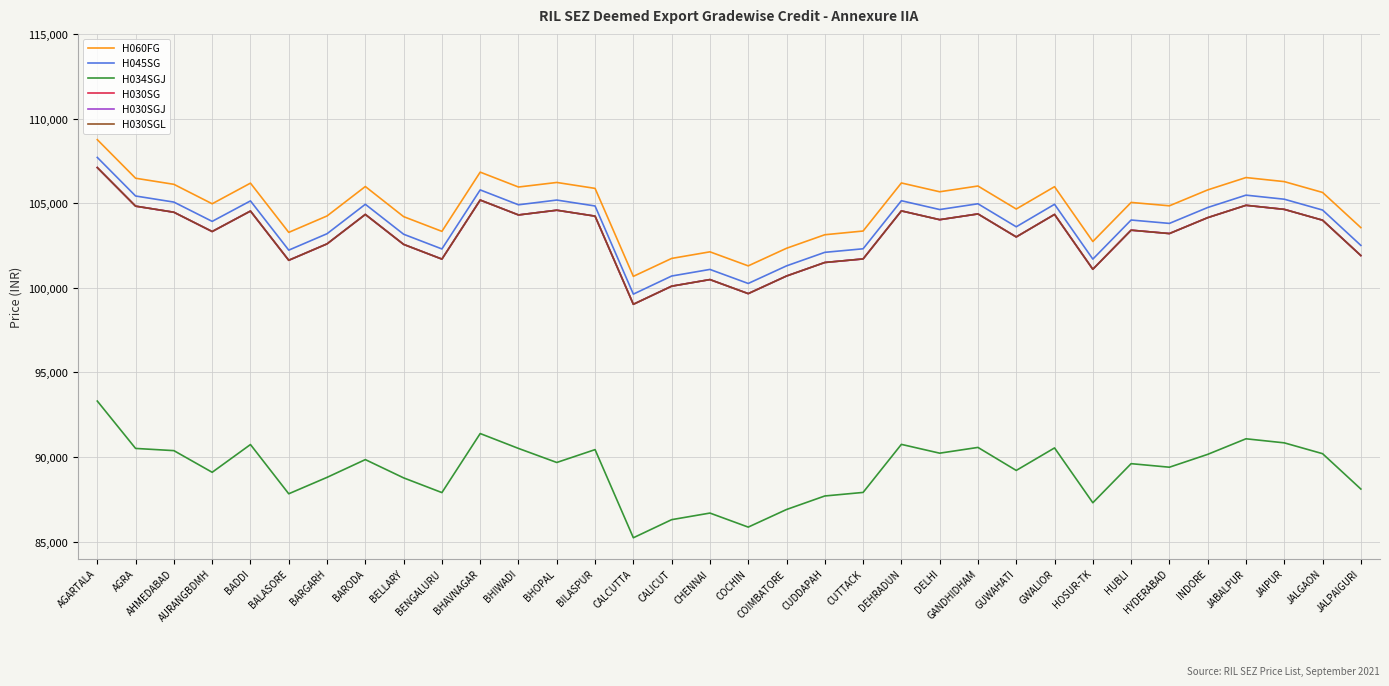

What is the approximate value of H030SG at CHENNAI, to the nearest 50?

100500